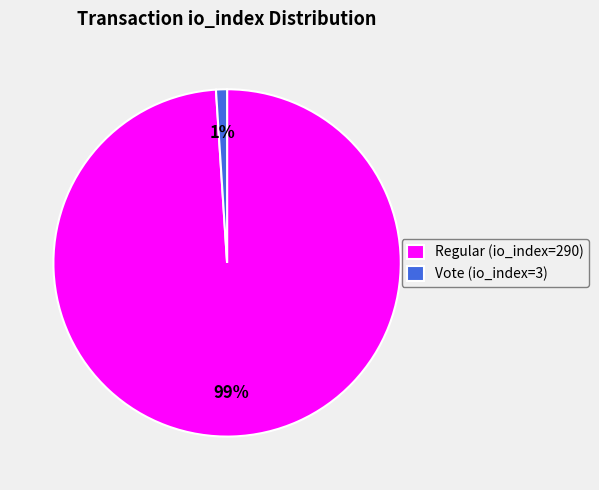

What is the majority slice?

Regular (io_index=290)